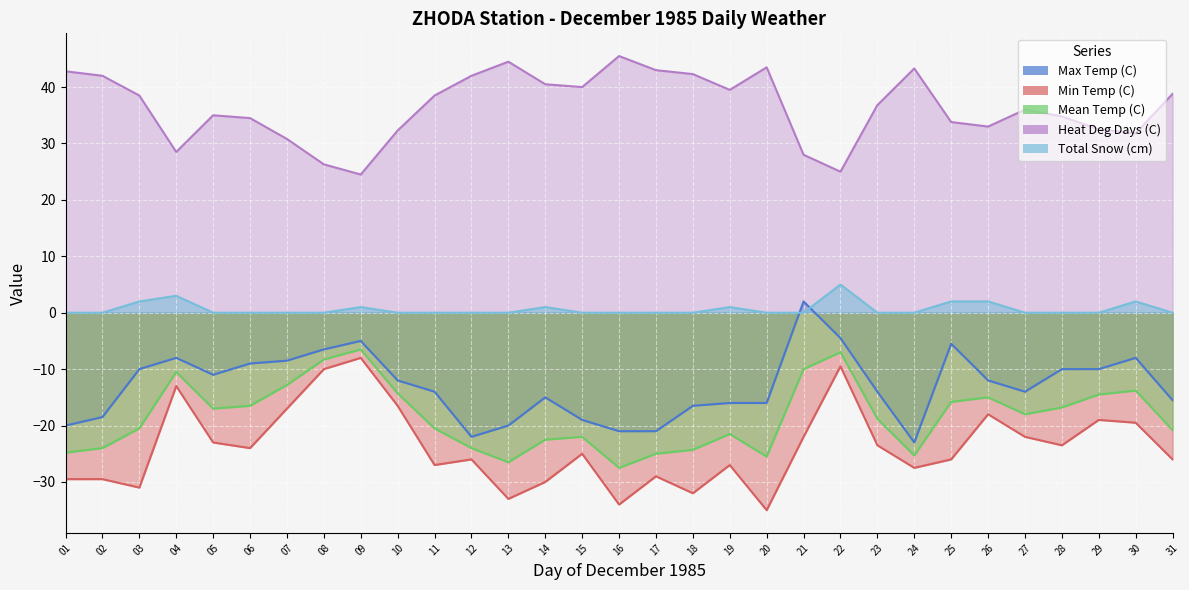

The value of Mean Temp (C) at 15 is -22.0. True or false?

True